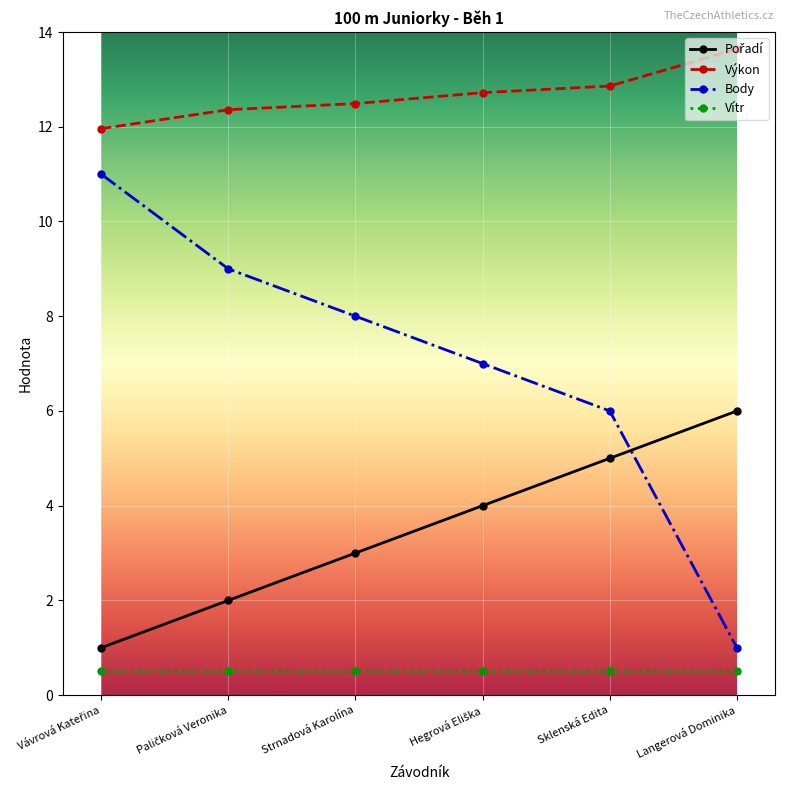

Count the number of data series in this chart.

4